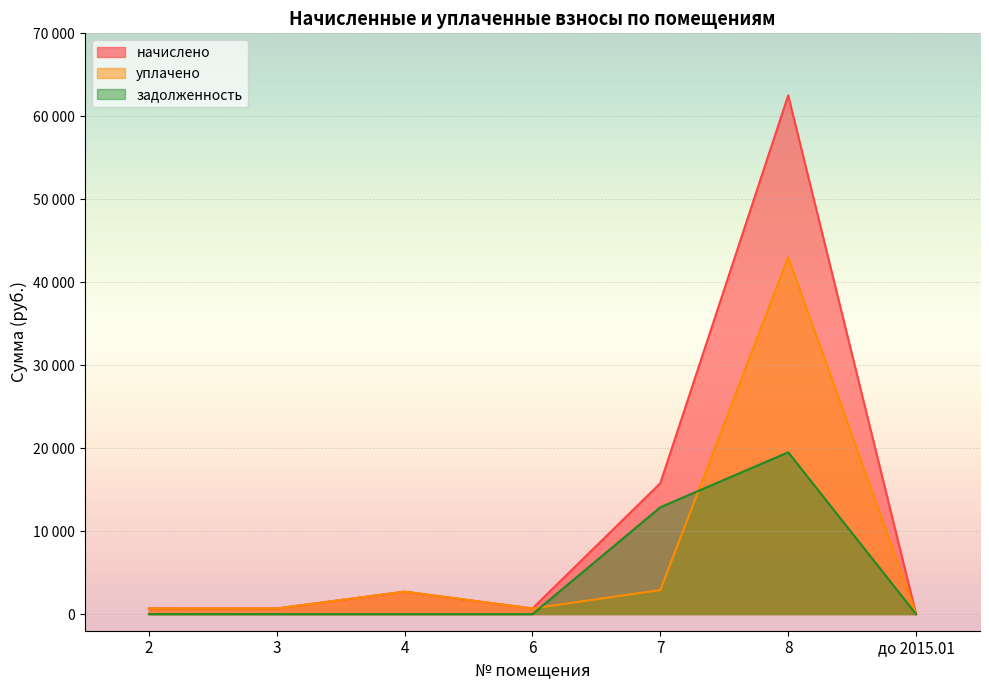

What is the approximate value of уплачено at 6?

681.9